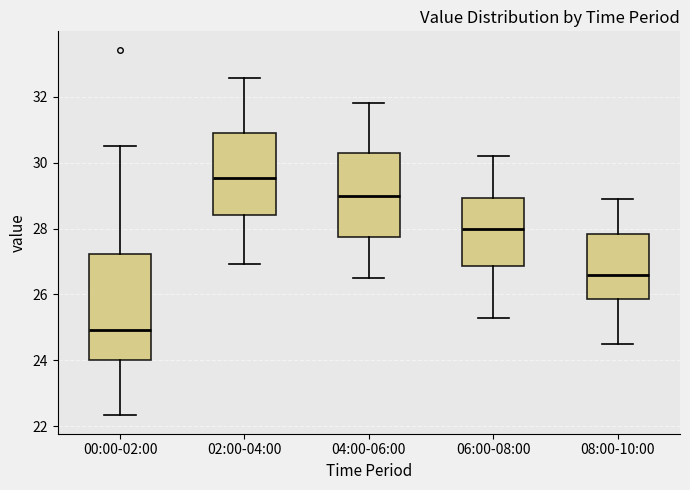

Where is the upper edge of the box for 08:00-10:00 on the y-axis? The values are not printed on the chart, so give them approximately, as read against the axis.

27.8